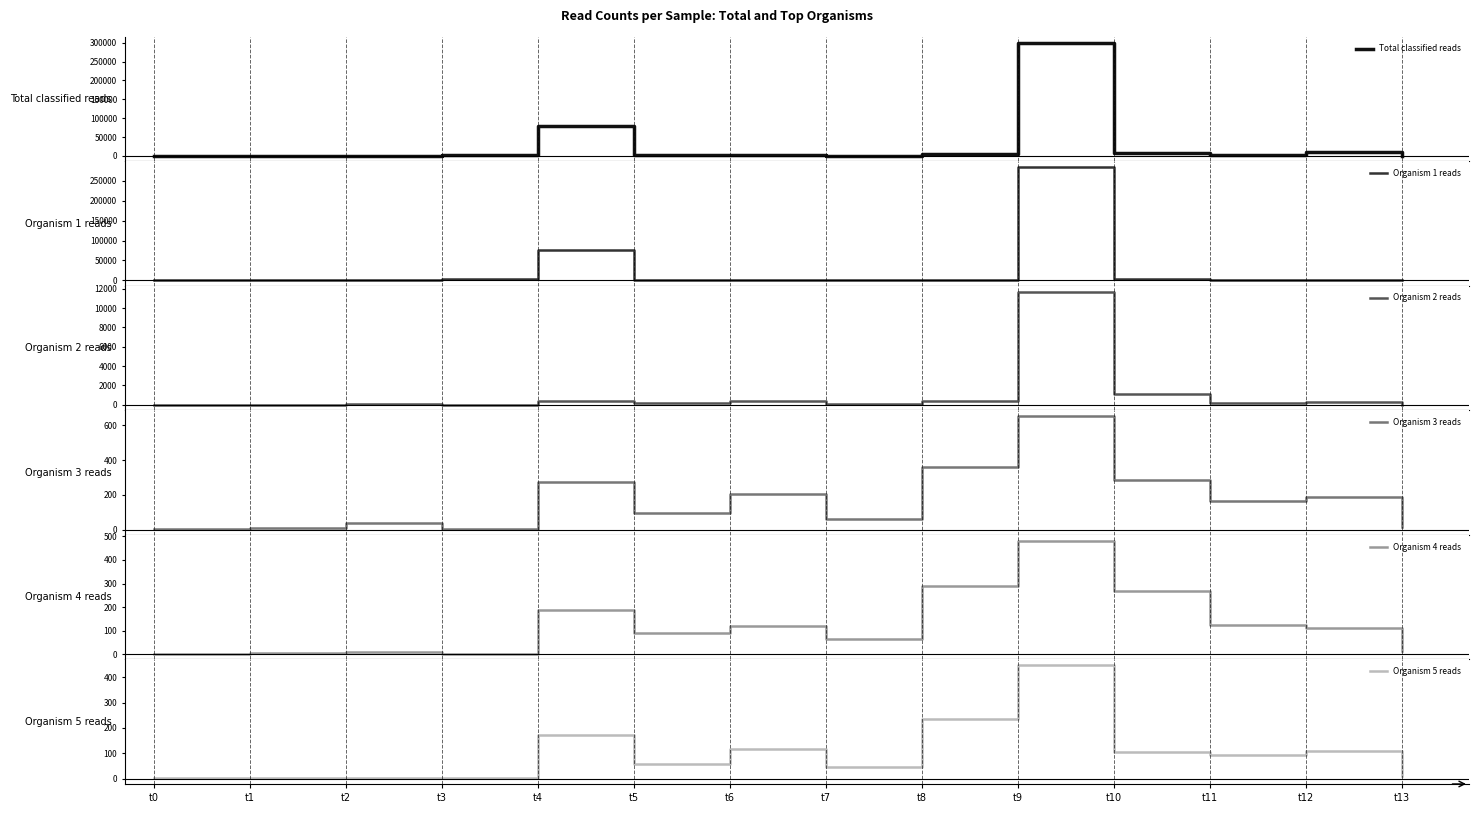

Reading right to left, list all the values displayed in this chart.

Total classified reads: 748	10867	2228	6263	300399	3718	564	2354	1071	79022	2273	198	53	14
Organism 1 reads: 125	531	227	3620	284347	386	105	425	383	76452	2234	48	23	3
Organism 2 reads: 19	339	214	1092	11706	383	81	416	209	367	5	40	9	2
Organism 3 reads: 14	185	162	286	653	360	64	203	97	275	3	36	8	2
Organism 4 reads: 12	113	125	268	482	288	63	122	91	189	2	10	5	2
Organism 5 reads: 10	110	95	105	447	234	45	119	59	171	2	5	3	2